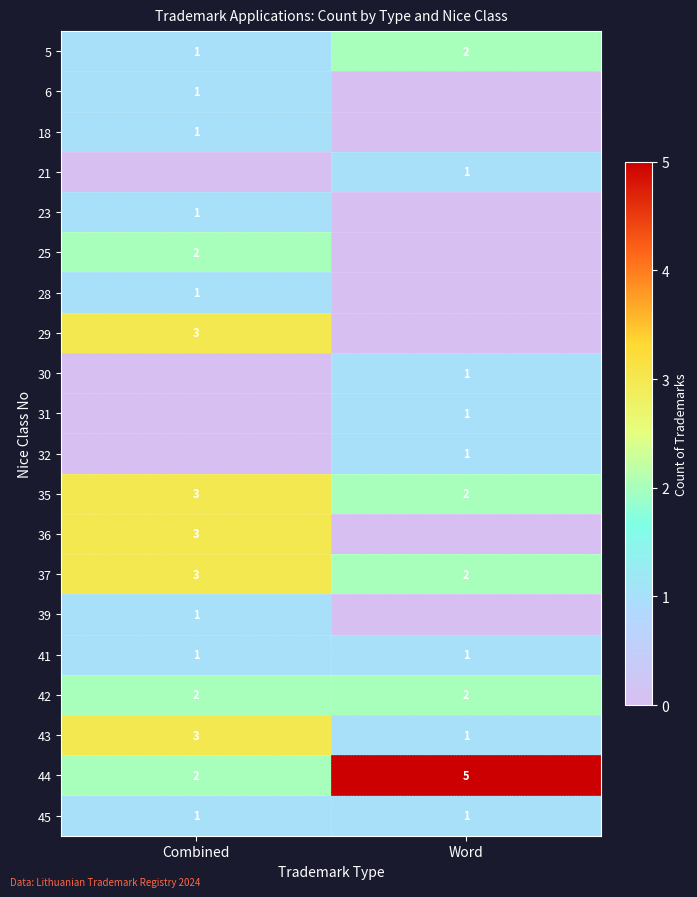

What is the total value across all series at Combined?

29